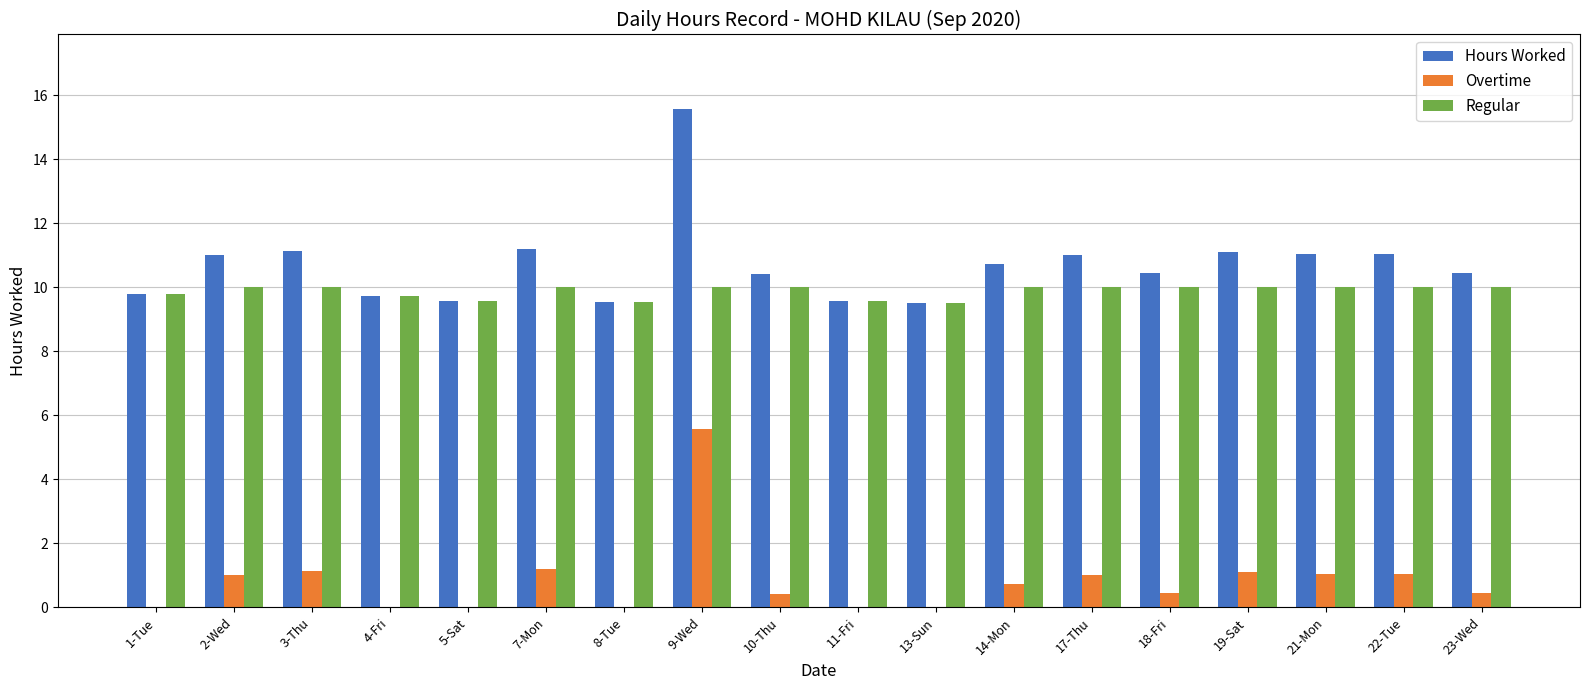

What is the sum of all Hours Worked values?

192.9